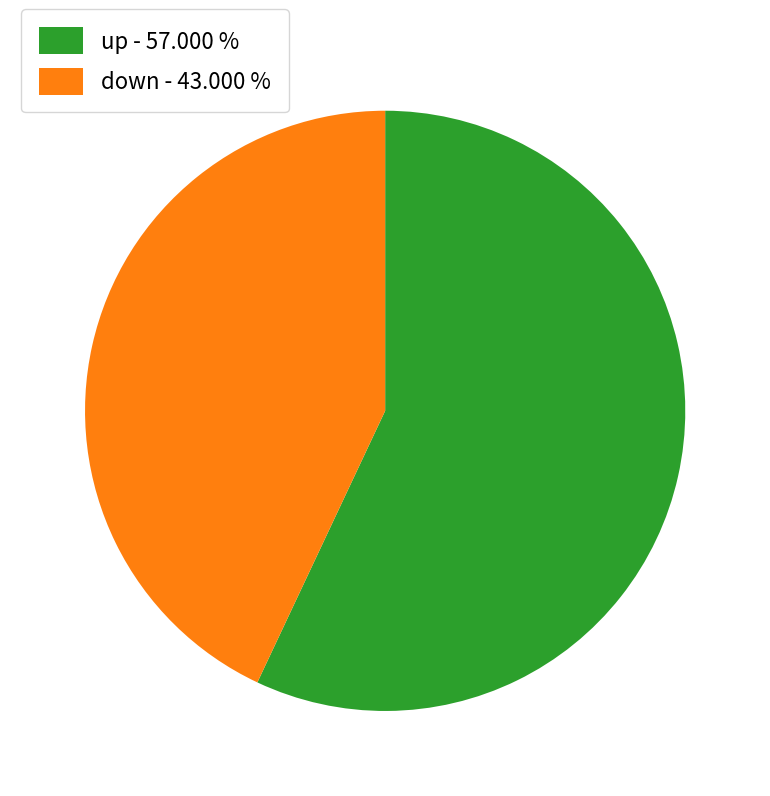

Count the number of slices in the pie.

2